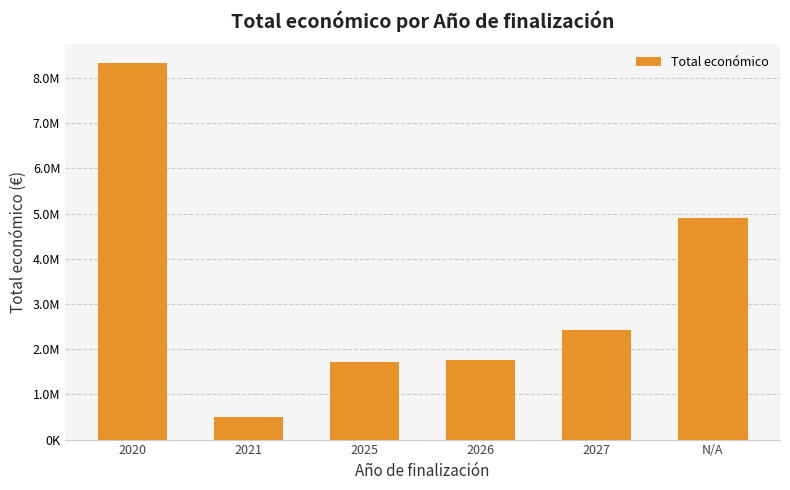

At which category does the chart reach its peak across all series?

2020